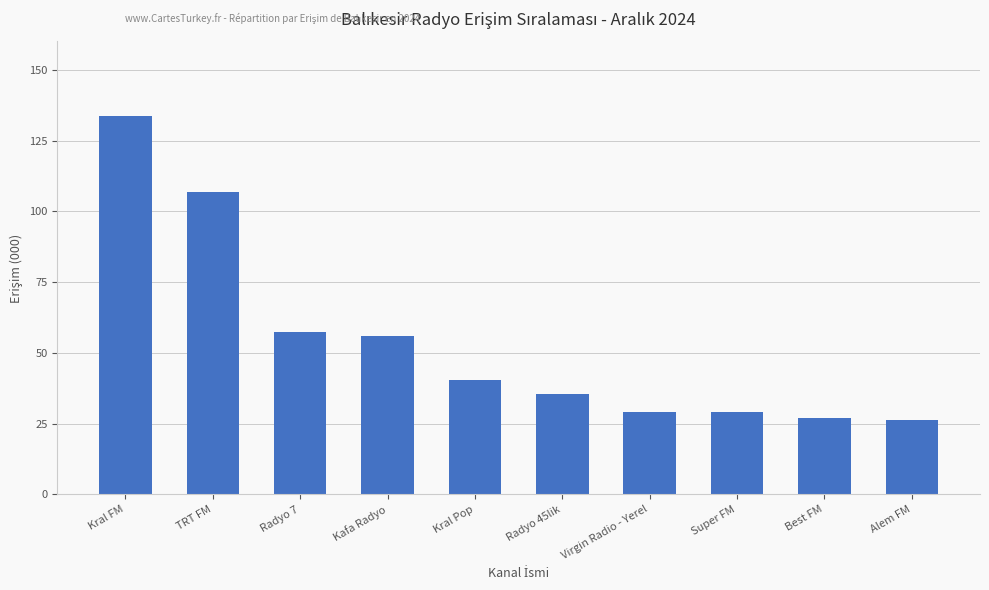

What is the average value?

54.1